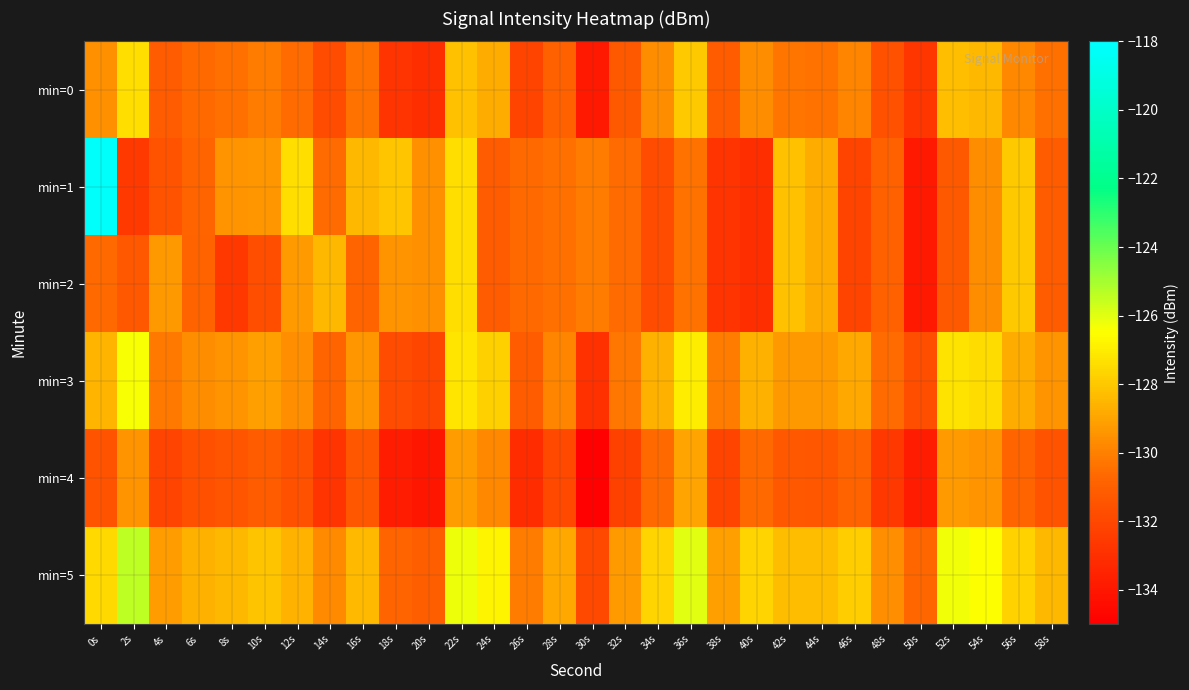

Rank the series at 28s from lowest to highest value.

min=4, min=0, min=1, min=2, min=3, min=5